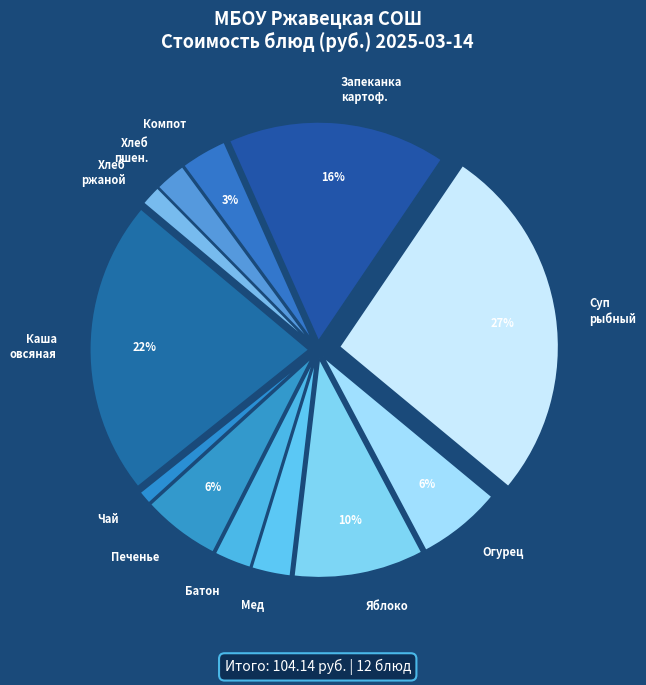

Is there any slice that represents more than half of the pie?

No